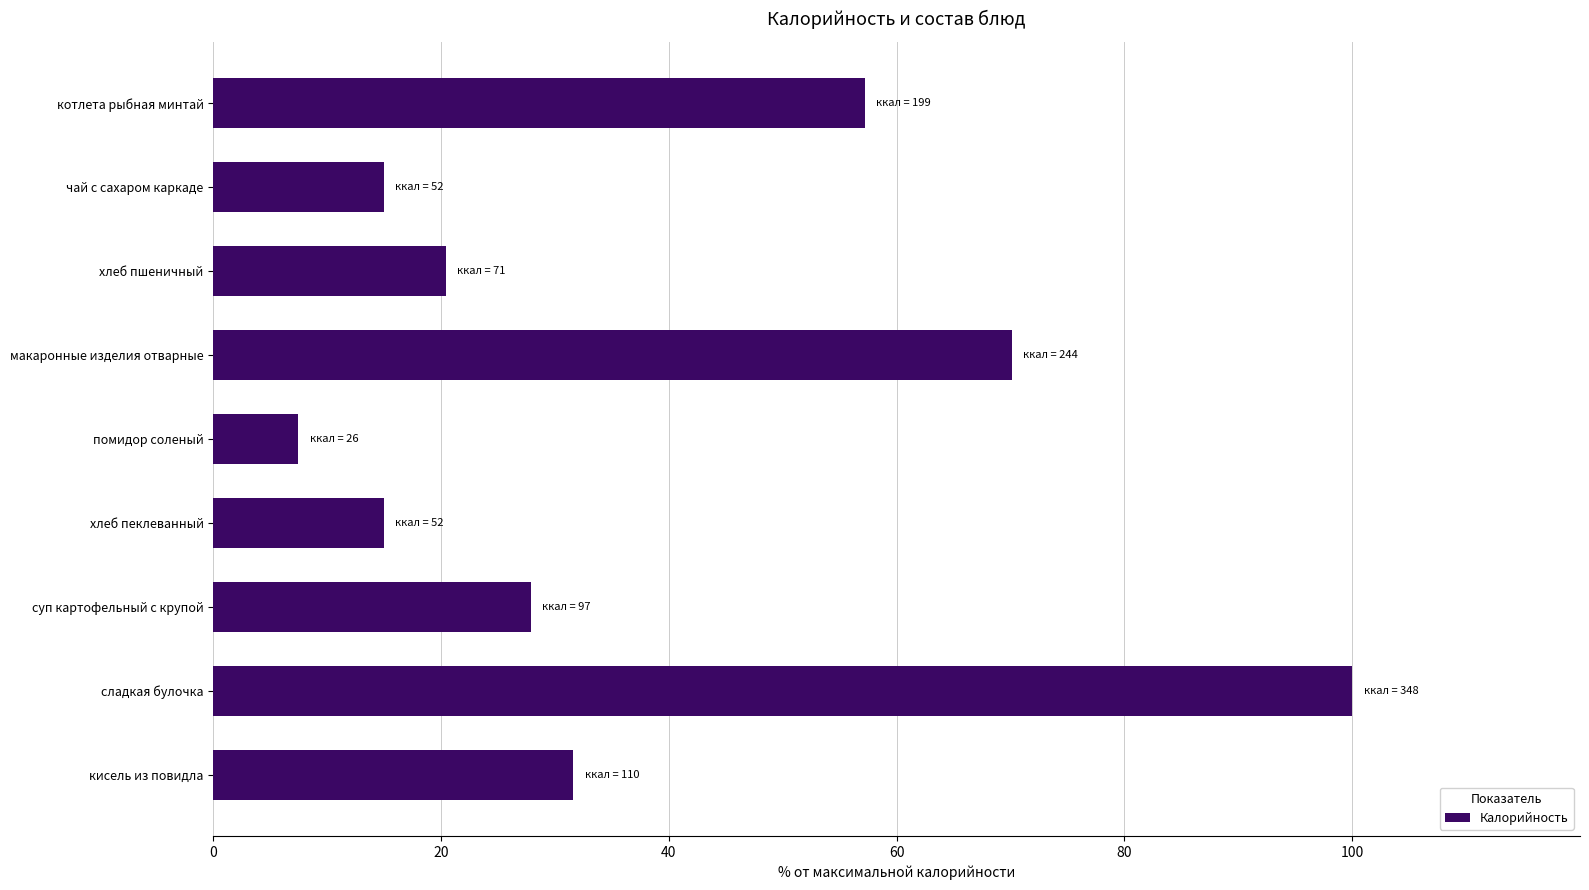

Is it true that the value at кисель из повидла is 47.9?

False